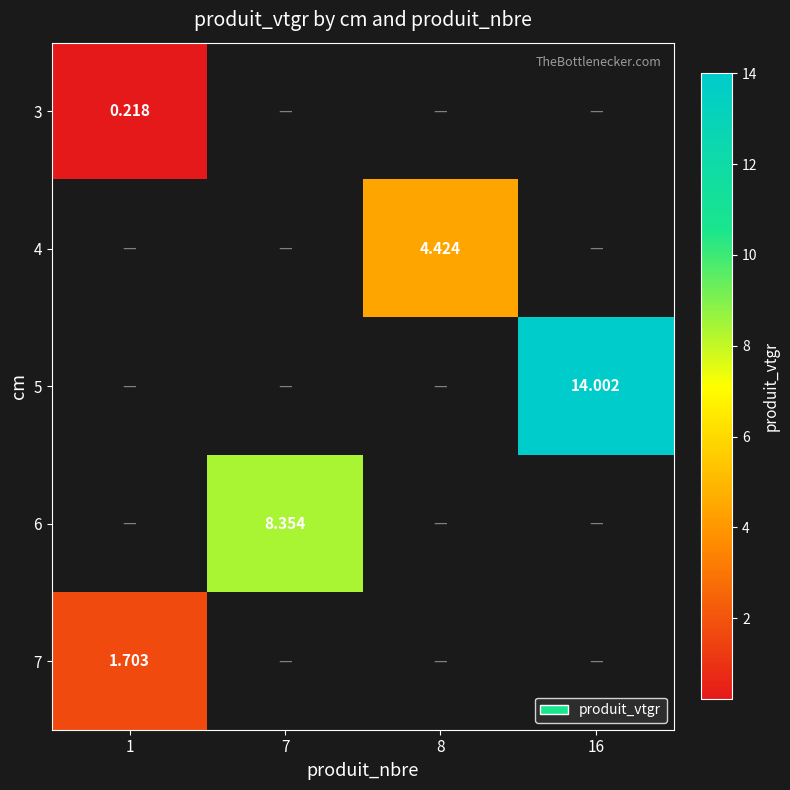

Is the value of 7 at 1 greater than the value of 6 at 7?

No